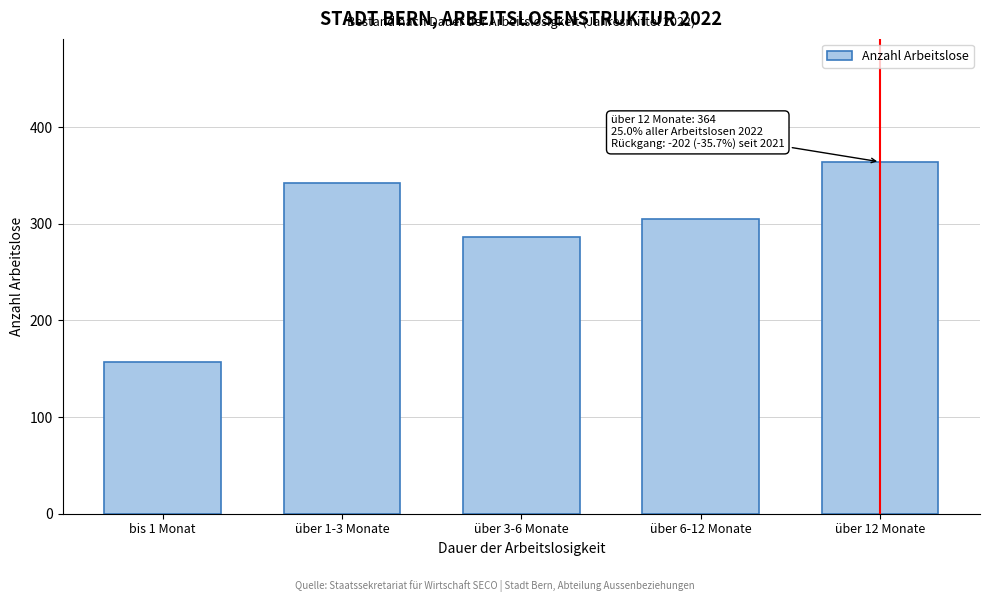

Reading right to left, extract all data points from this chart.

über 12 Monate=364	über 6-12 Monate=305	über 3-6 Monate=286	über 1-3 Monate=342	bis 1 Monat=157